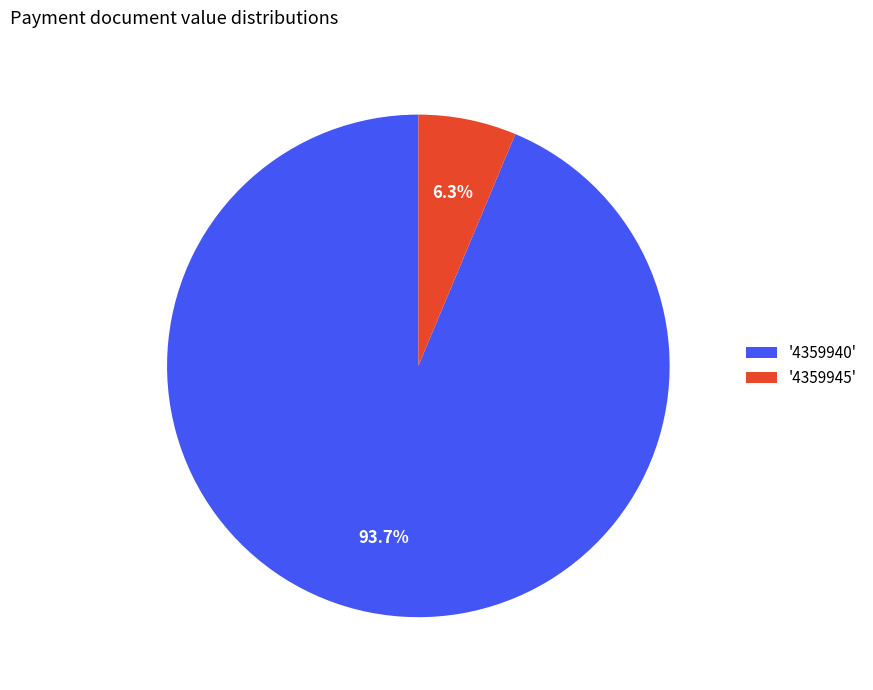

Rank the categories by value from highest to lowest.

'4359940', '4359945'